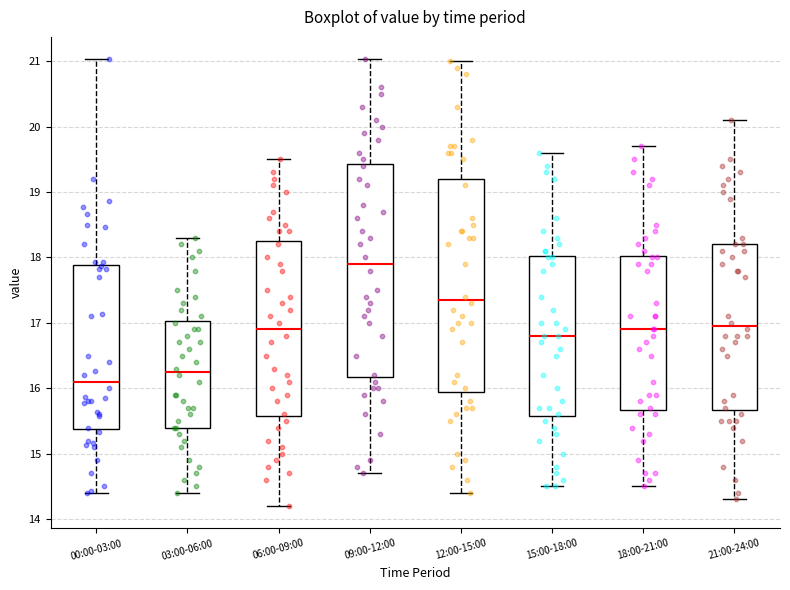

Reading left to right, read every box against the y-axis: the position of its median line, the range the box covers, and the ends of its whiskers. The values are not printed on the chart, so give them approximately, as read against the axis.

00:00-03:00: median 16.1, box 15.4 to 17.9, whiskers 14.4 to 21.0
03:00-06:00: median 16.3, box 15.4 to 17.0, whiskers 14.4 to 18.3
06:00-09:00: median 16.9, box 15.6 to 18.3, whiskers 14.2 to 19.5
09:00-12:00: median 17.9, box 16.2 to 19.4, whiskers 14.7 to 21.0
12:00-15:00: median 17.4, box 16.0 to 19.2, whiskers 14.4 to 21.0
15:00-18:00: median 16.8, box 15.6 to 18.0, whiskers 14.5 to 19.6
18:00-21:00: median 16.9, box 15.7 to 18.0, whiskers 14.5 to 19.7
21:00-24:00: median 17.0, box 15.7 to 18.2, whiskers 14.3 to 20.1